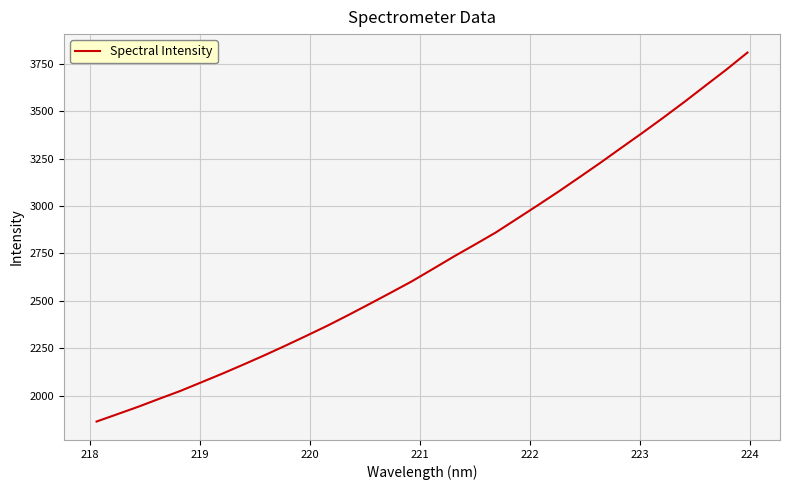

What is the maximum value shown in the chart?

3809.0